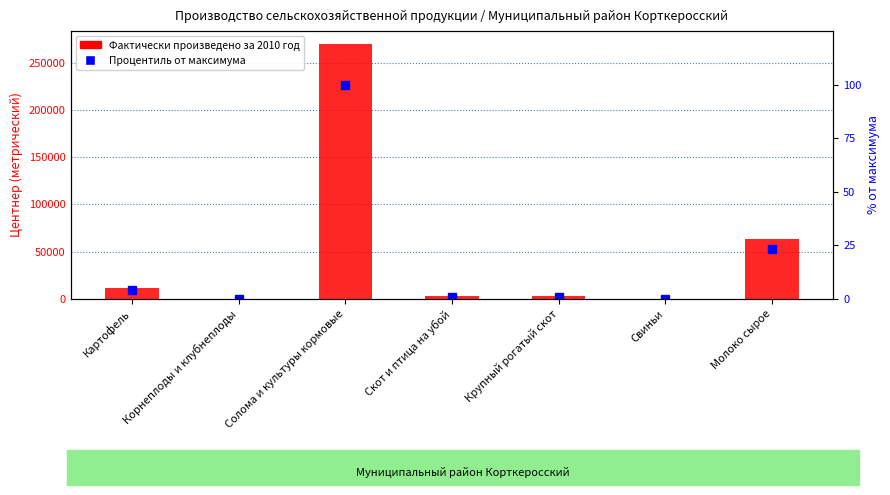

Which series changed the most between Солома и культуры кормовые and Молоко сырое?

Фактически произведено за 2010 год